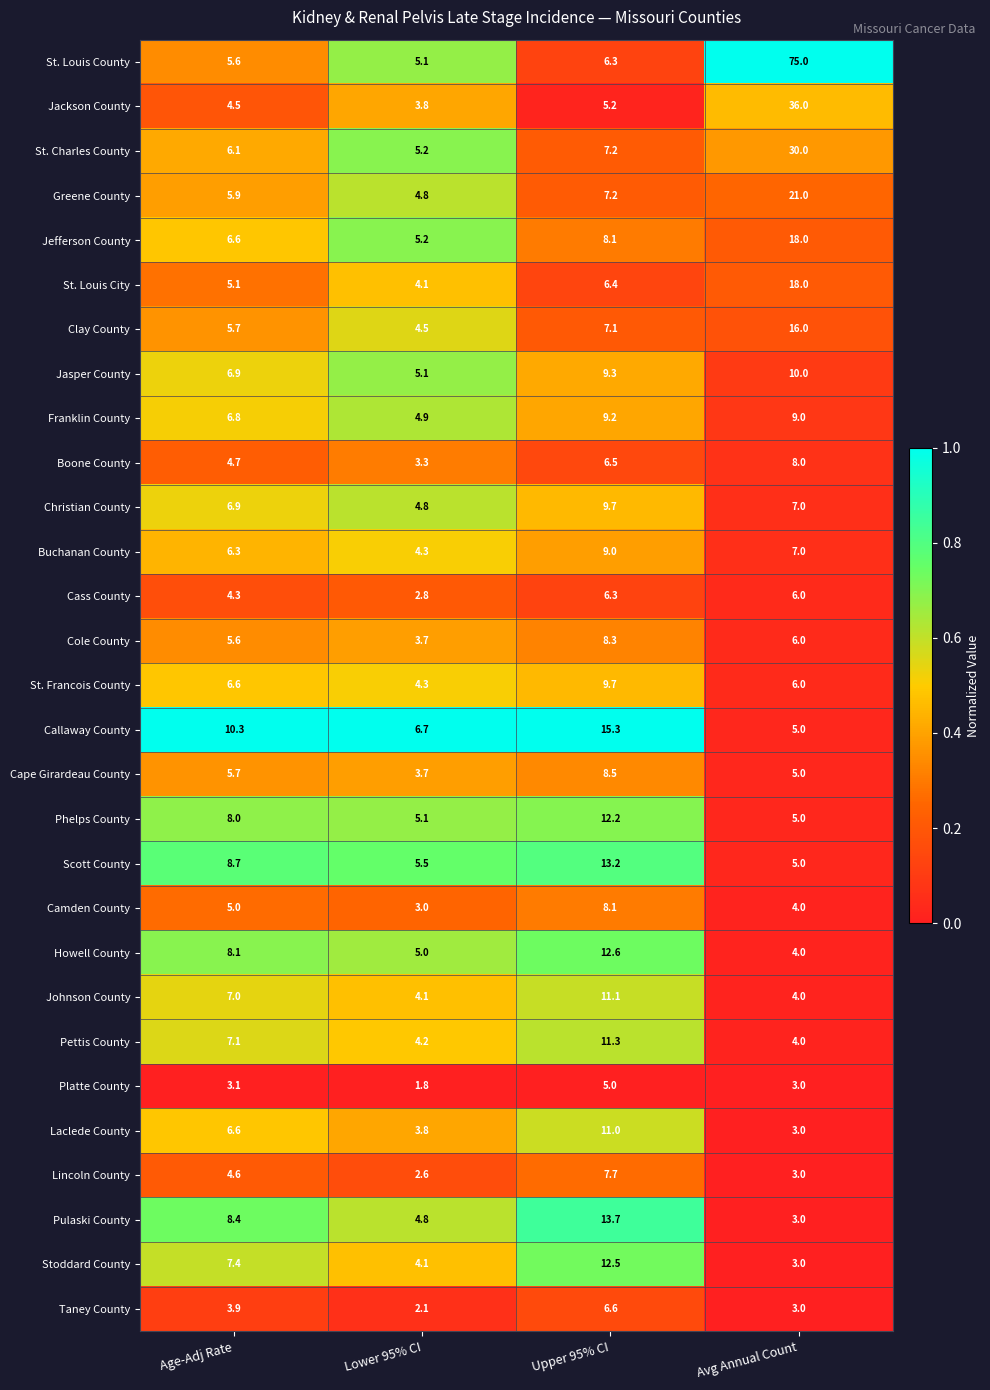

What is the difference between the maximum and minimum values in the Franklin County series?

4.3